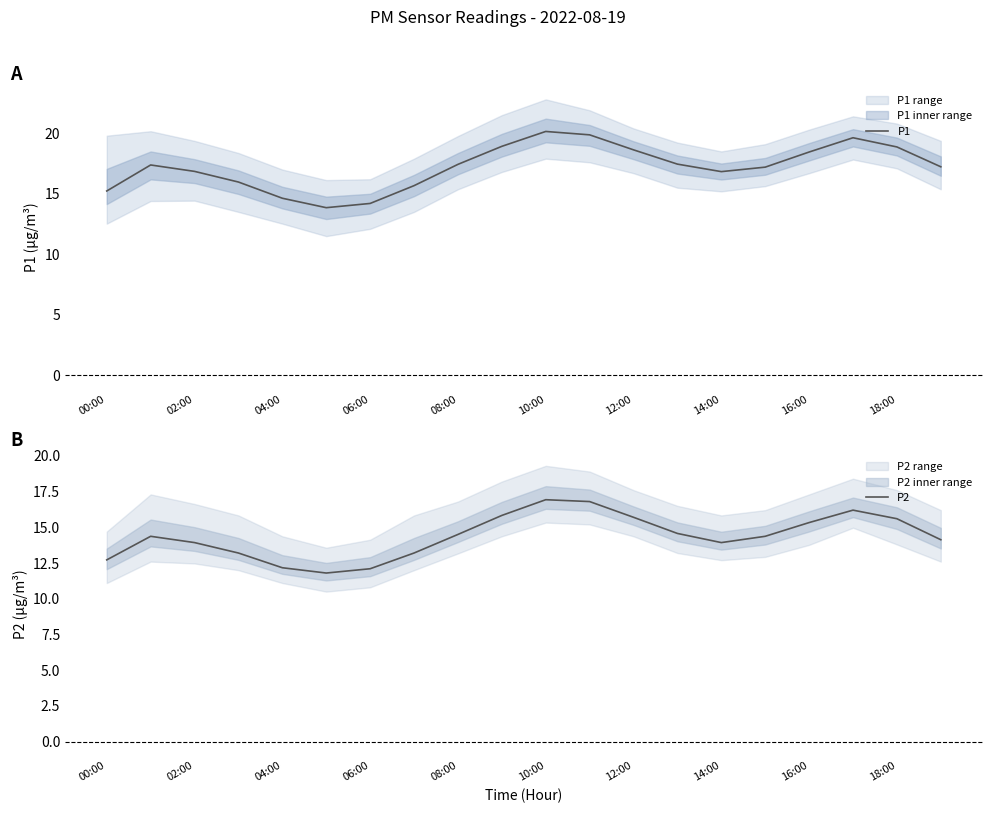

Reading right to left, what are all the values shown in this chart?

P1: 17.2	18.9	19.6	18.4	17.2	16.8	17.4	18.6	19.9	20.1	18.9	17.4	15.7	14.2	13.8	14.6	16.0	16.9	17.4	15.2
P2: 14.1	15.6	16.2	15.3	14.4	13.9	14.6	15.7	16.8	16.9	15.8	14.5	13.2	12.1	11.8	12.2	13.2	13.9	14.4	12.7